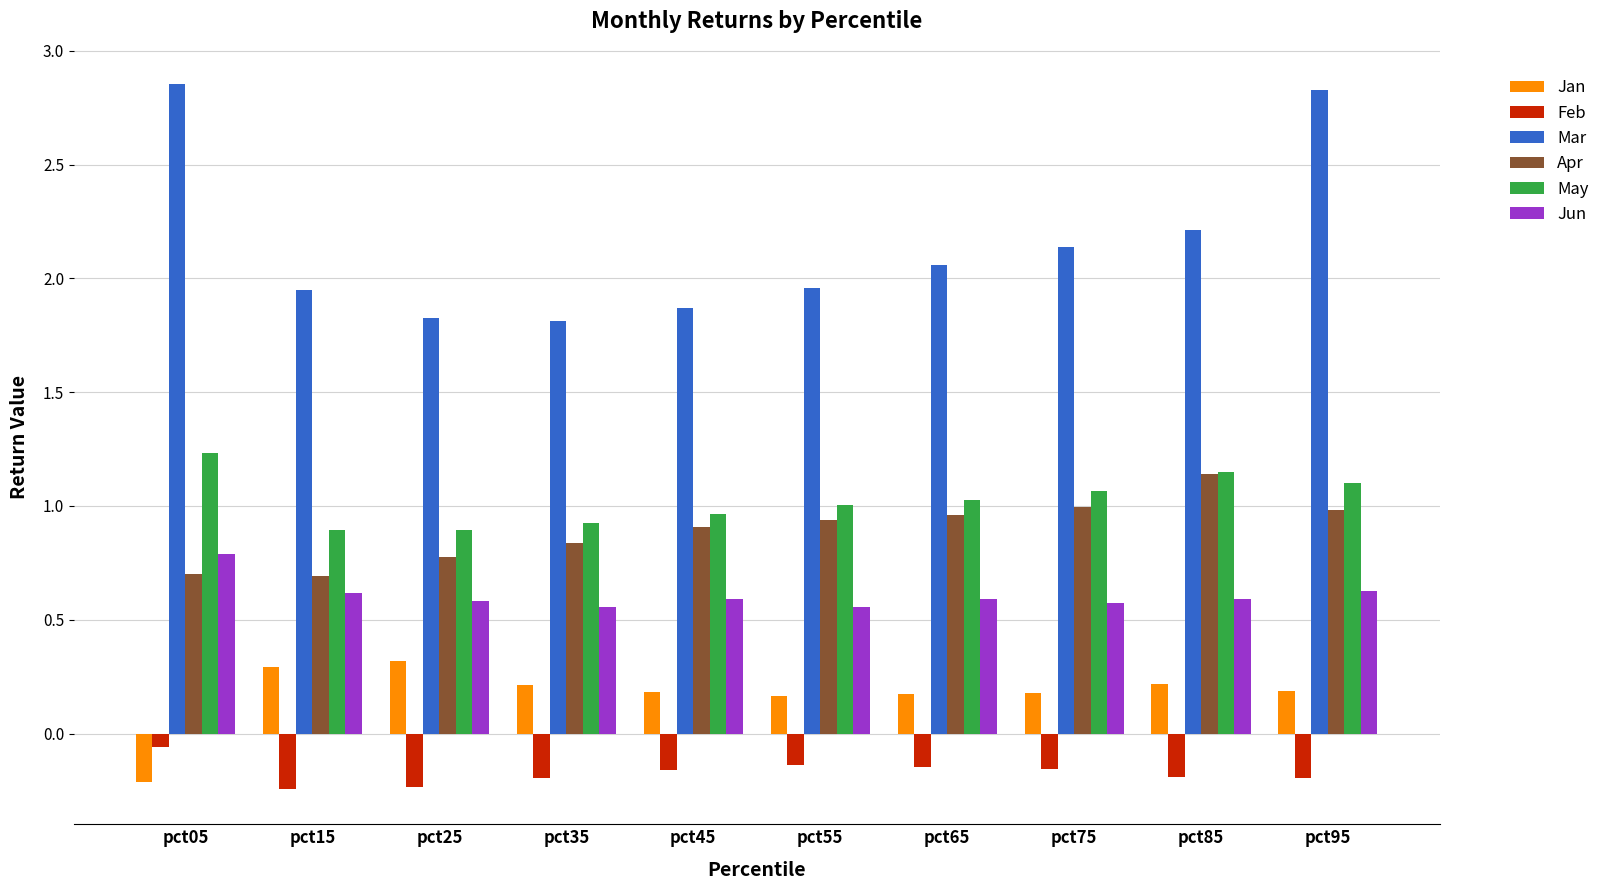

The Mar series shows 2.2 at pct85. True or false?

True